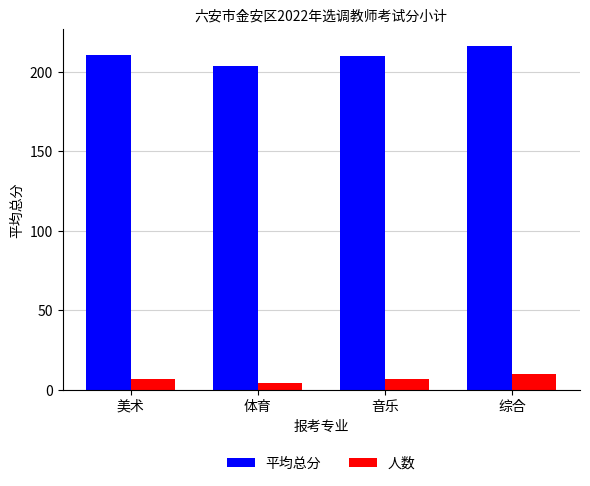

What is the maximum value for 人数?

10.0